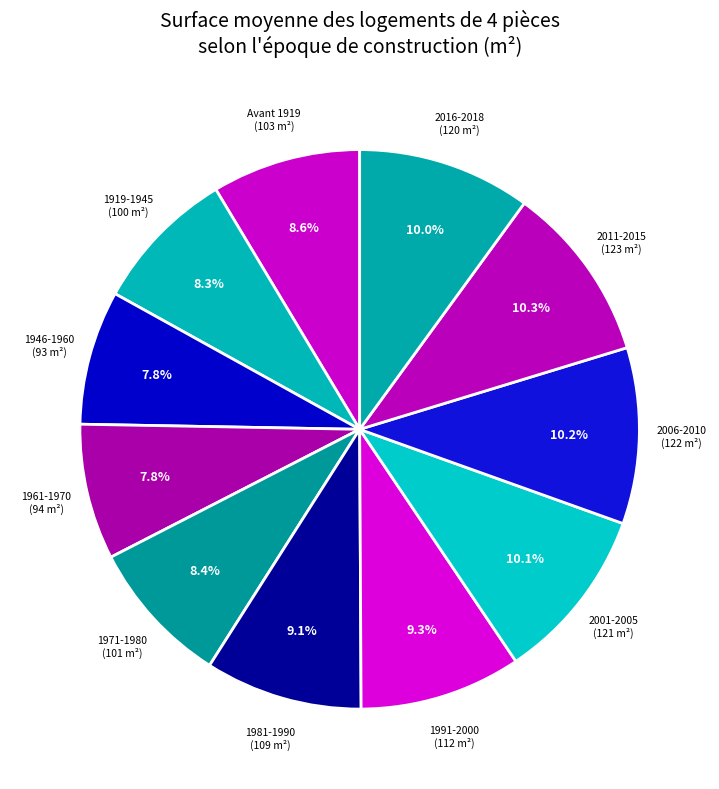

What percentage do 2011-2015 and 1981-1990 together represent?

19.4%